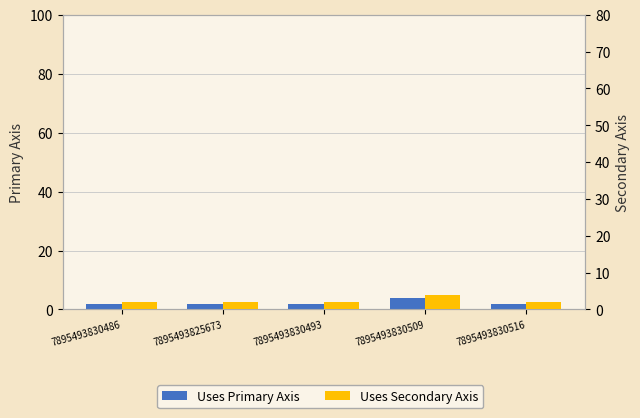

List the labels in order of Uses Secondary Axis value, smallest first.

7895493830486, 7895493825673, 7895493830493, 7895493830516, 7895493830509